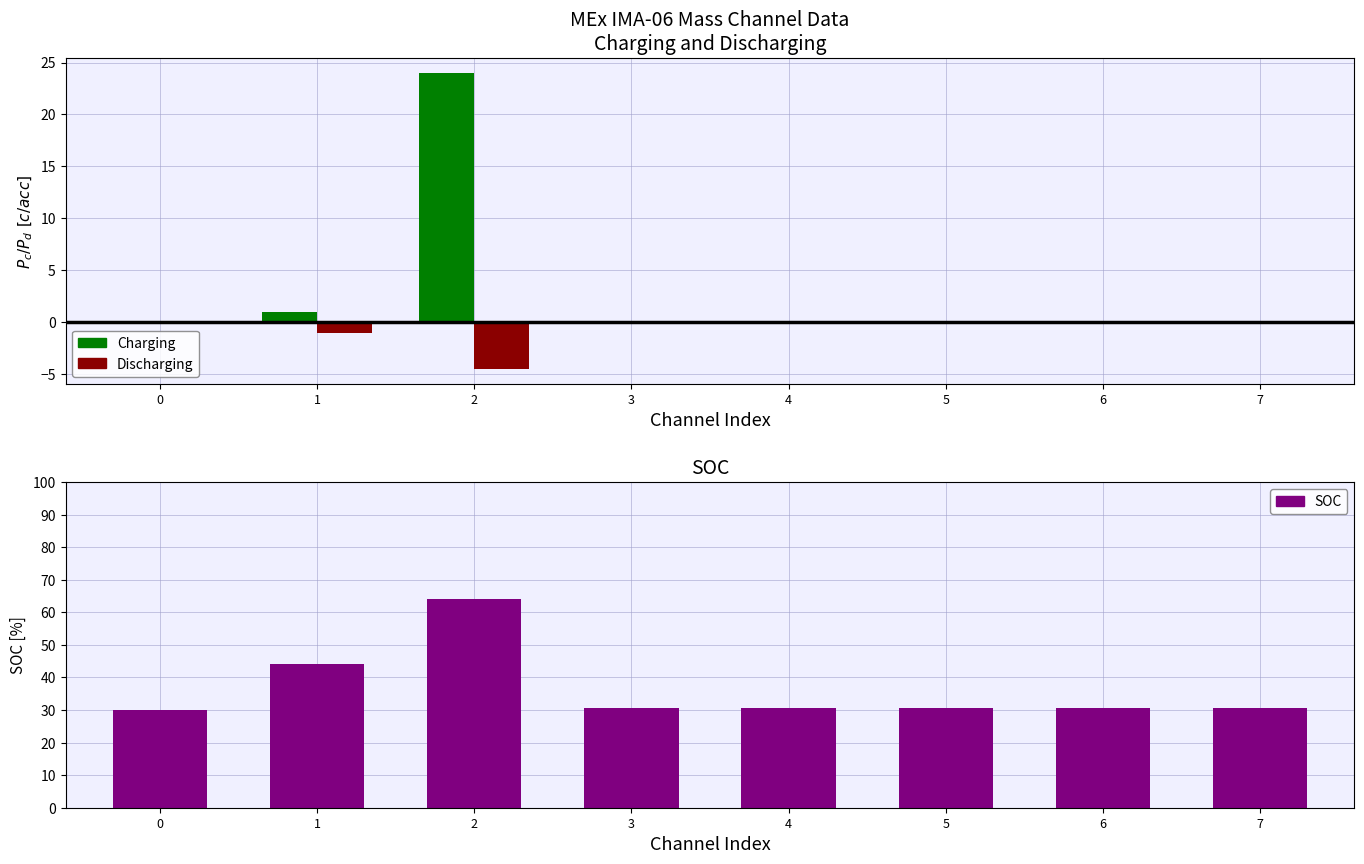

What is the sum of all Charging values?

25.0